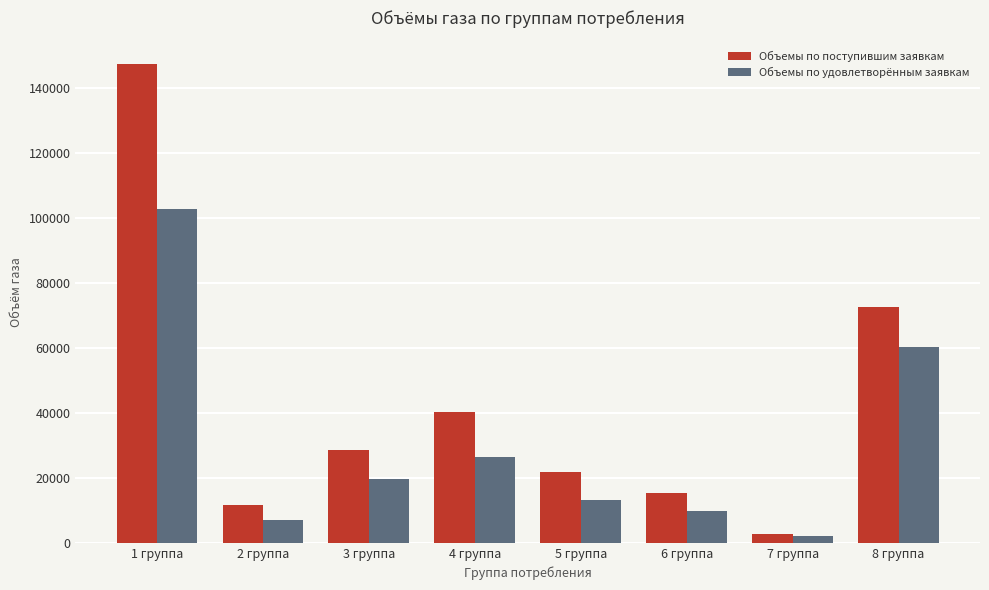

How many categories are shown in the chart?

8